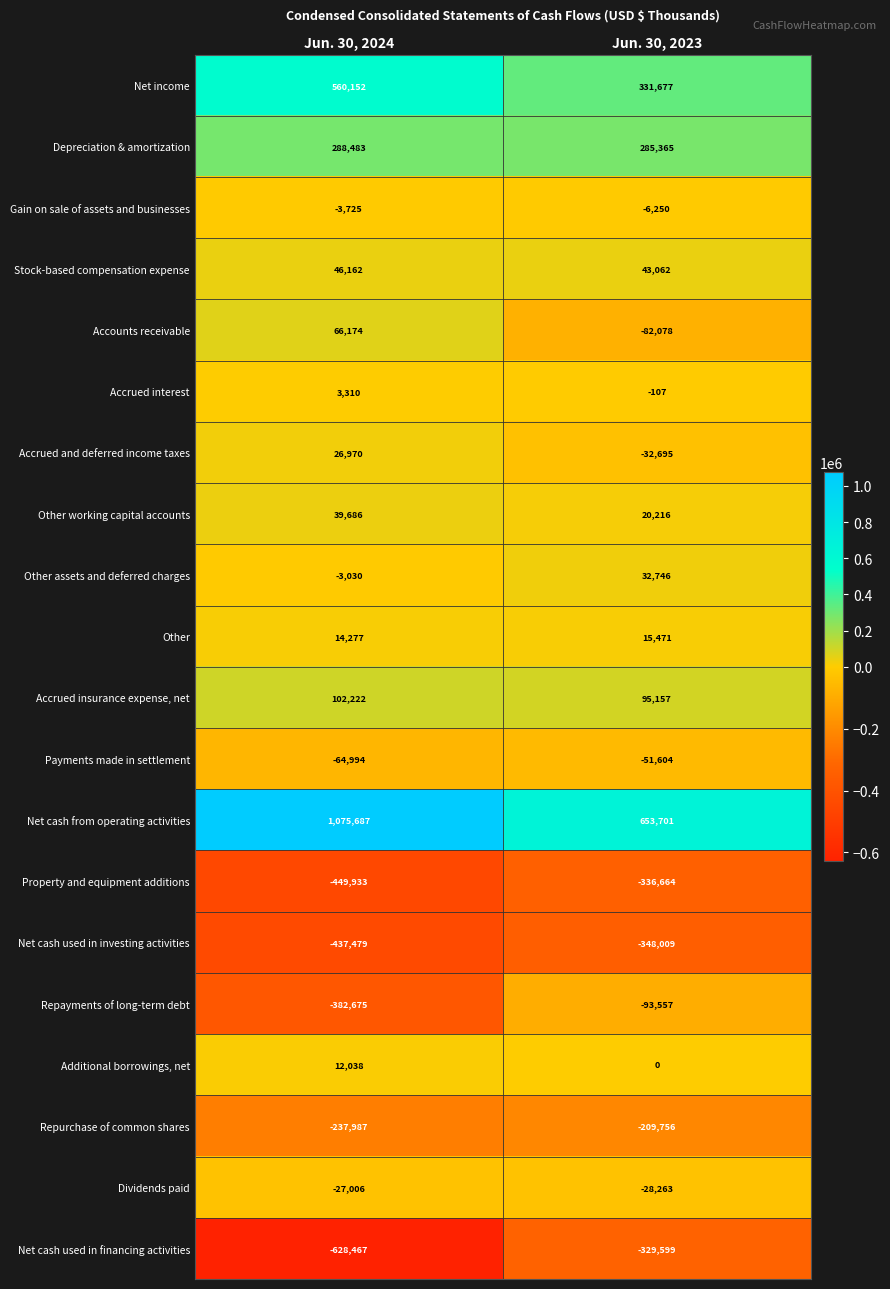

Which series has the largest total across all categories?

Net cash from operating activities